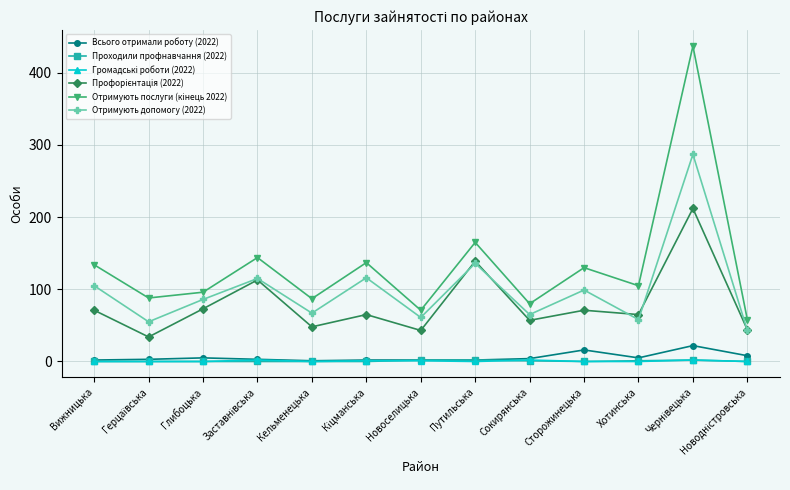

What is the label of the 6th point from the right?

Путильська